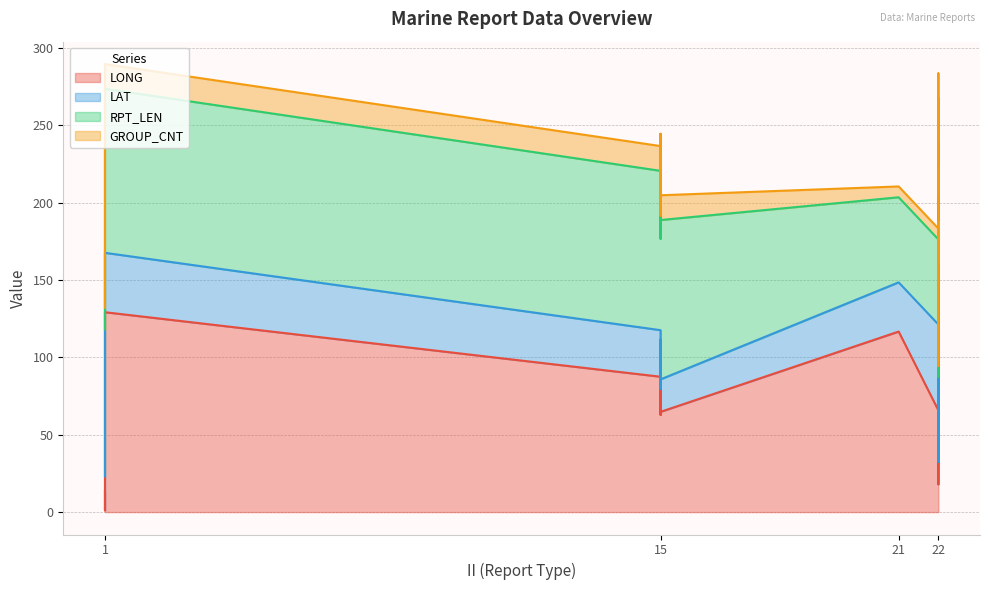

Which series changed the most between 22 and 15?

RPT_LEN